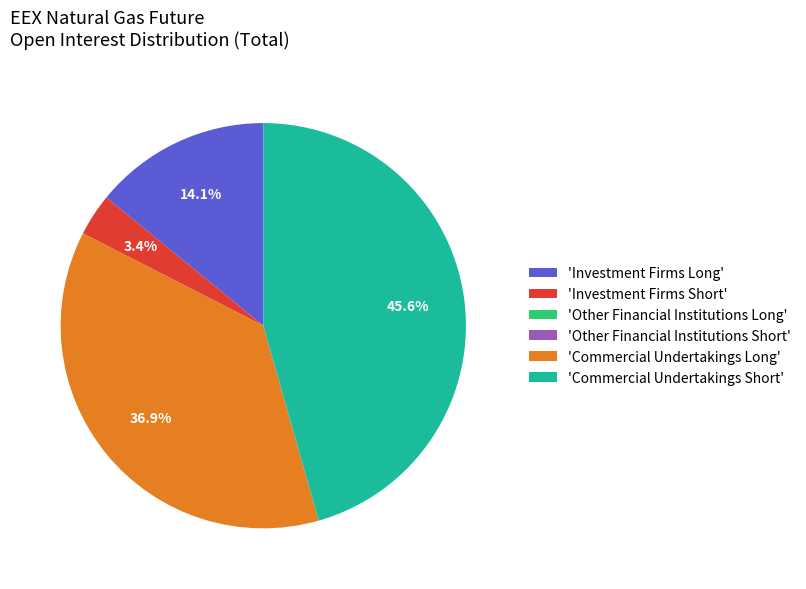

Does 'Commercial Undertakings Long' represent more than half of the total?

No